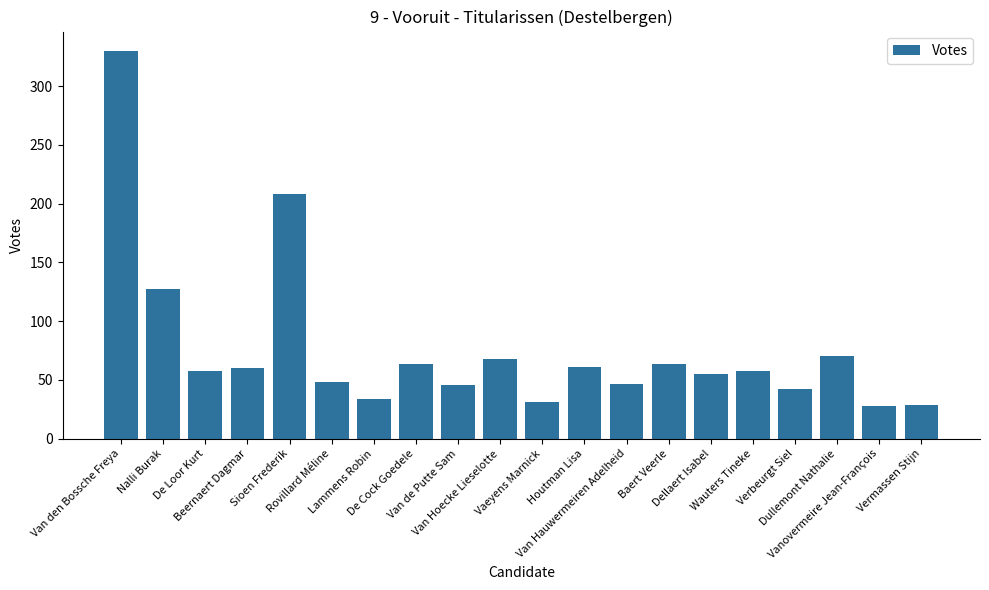

What is the sum of all values?

1528